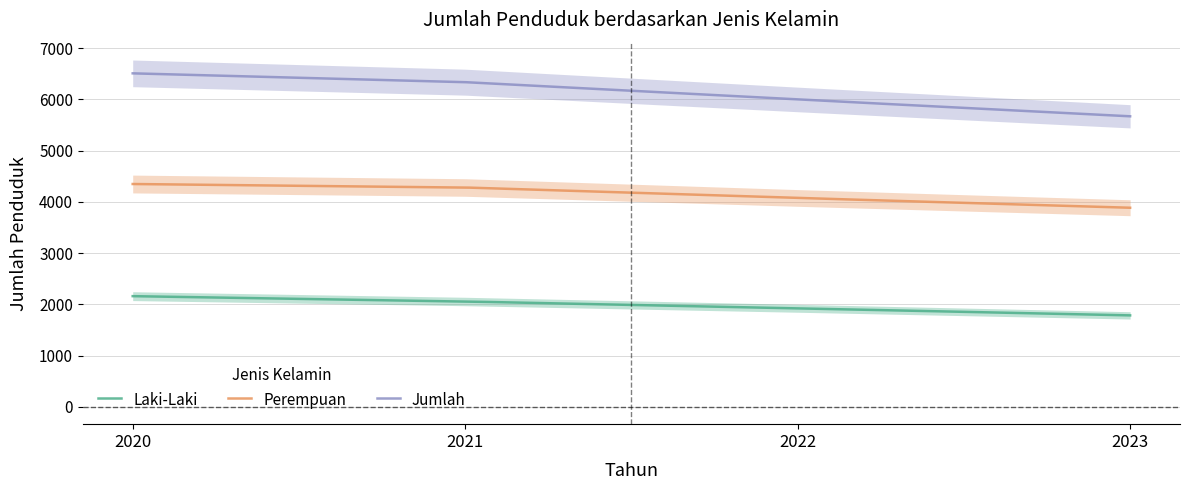

The value of Jumlah at 2023 is 5668. True or false?

True